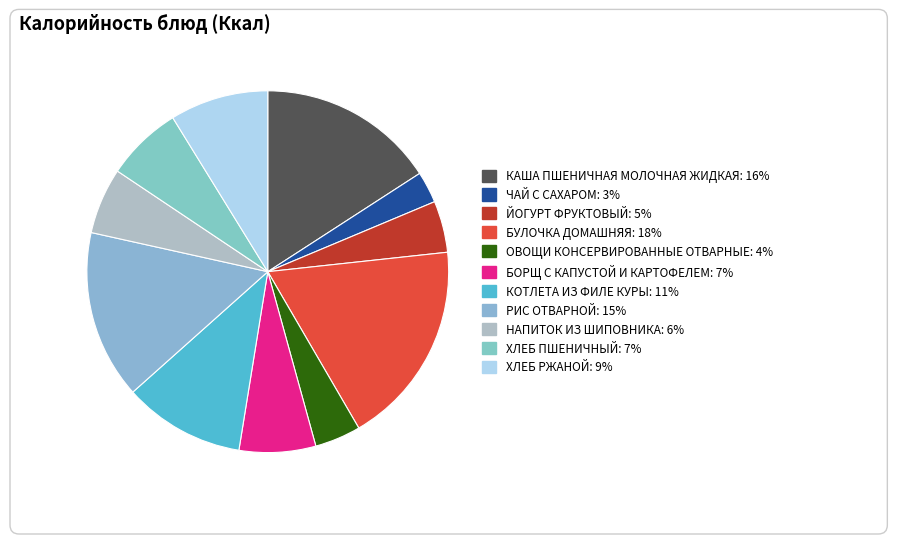

Rank the categories by value from highest to lowest.

БУЛОЧКА ДОМАШНЯЯ, КАША ПШЕНИЧНАЯ МОЛОЧНАЯ ЖИДКАЯ, РИС ОТВАРНОЙ, КОТЛЕТА ИЗ ФИЛЕ КУРЫ, ХЛЕБ РЖАНОЙ, БОРЩ С КАПУСТОЙ И КАРТОФЕЛЕМ, ХЛЕБ ПШЕНИЧНЫЙ, НАПИТОК ИЗ ШИПОВНИКА, ЙОГУРТ ФРУКТОВЫЙ, ОВОЩИ КОНСЕРВИРОВАННЫЕ ОТВАРНЫЕ, ЧАЙ С САХАРОМ